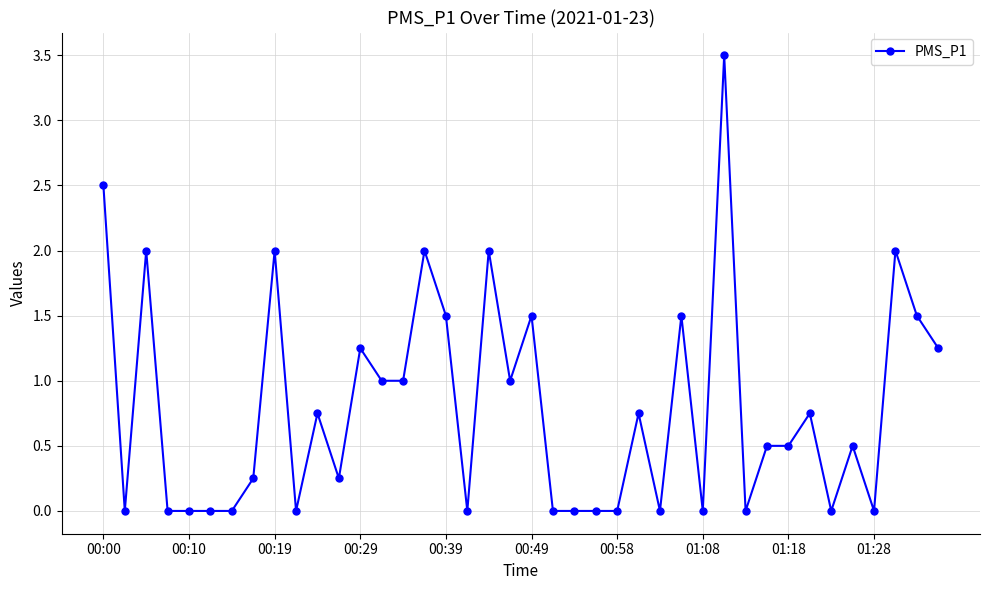

What is the maximum value shown in the chart?

3.5